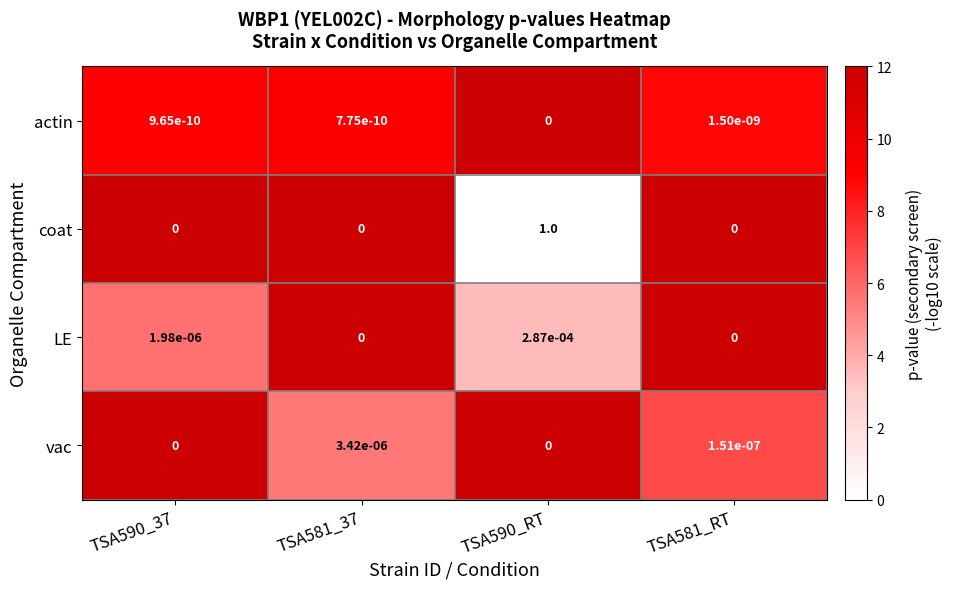

Which series has the largest range (max minus min)?

coat